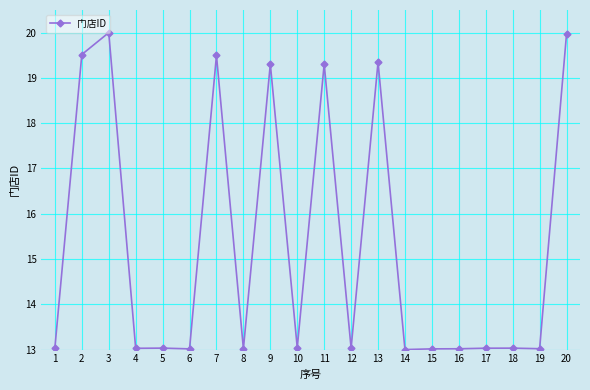

What value does the data have at 4?

13.0